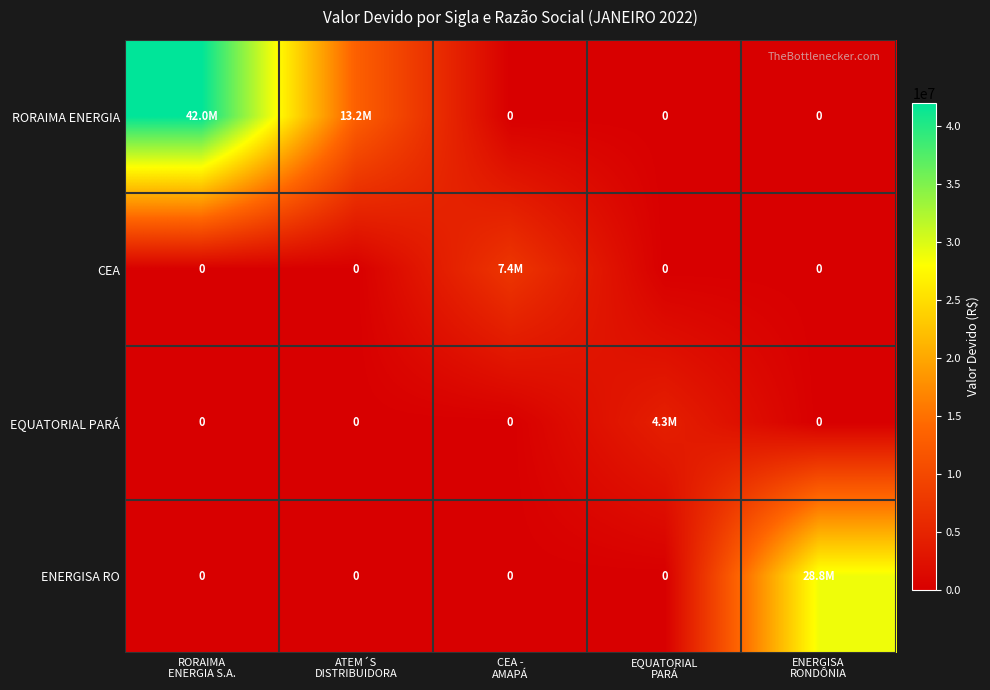

The value of CEA at ATEM´S DISTRIBUIDORA is -3875663.5. True or false?

False